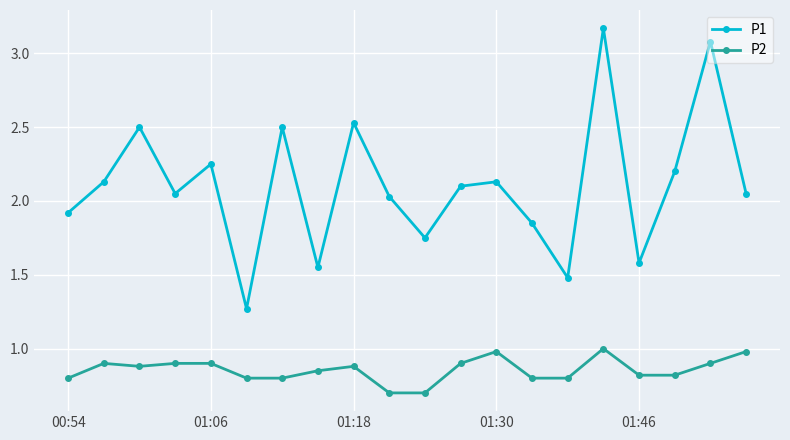

What is the smallest value displayed?

0.7